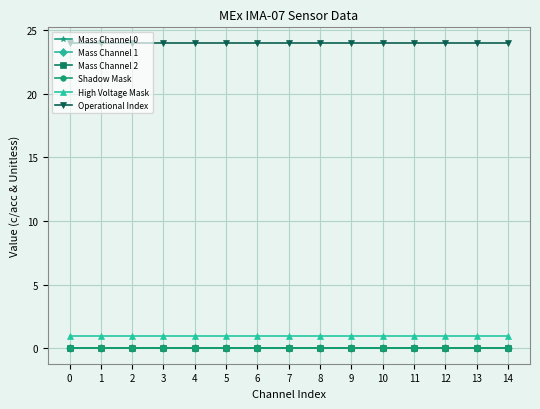

True or false: Shadow Mask has more than 1 interior local peaks.

False